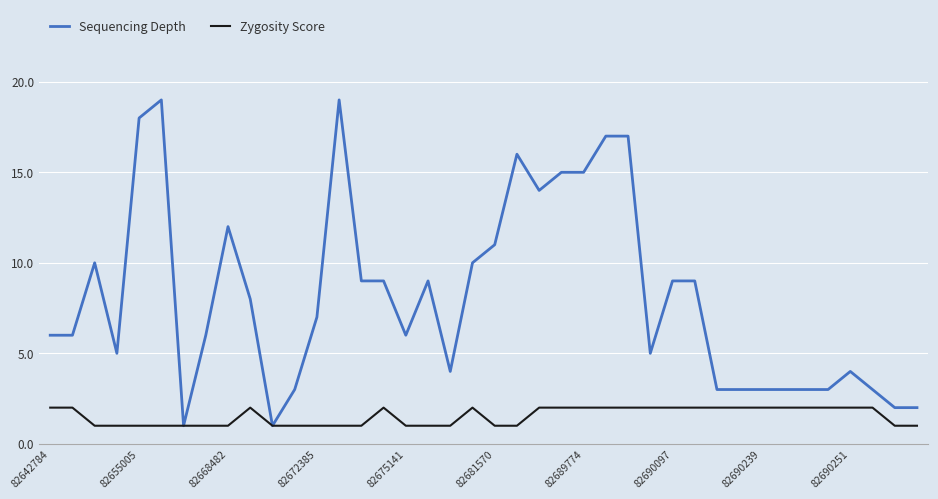

Which series has the widest spread of values?

Sequencing Depth